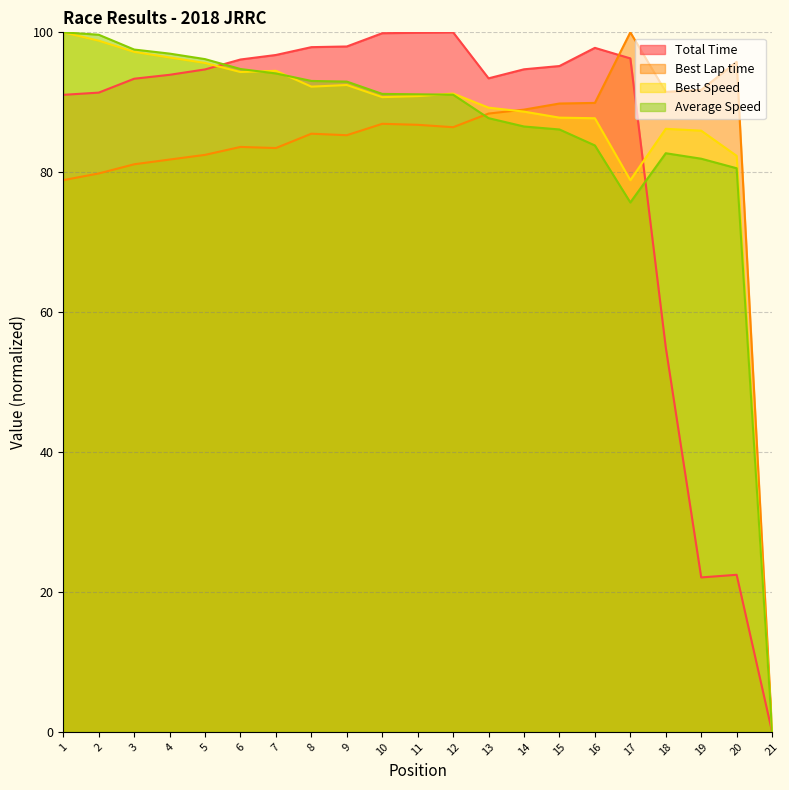

What is the value of the Best Speed point at the 5th from the left?

95.6